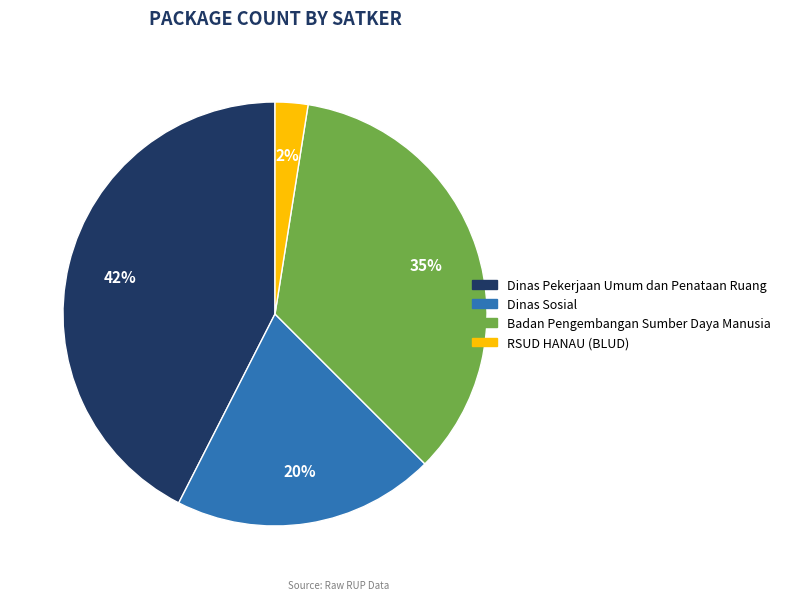

How many segments does this pie chart have?

4